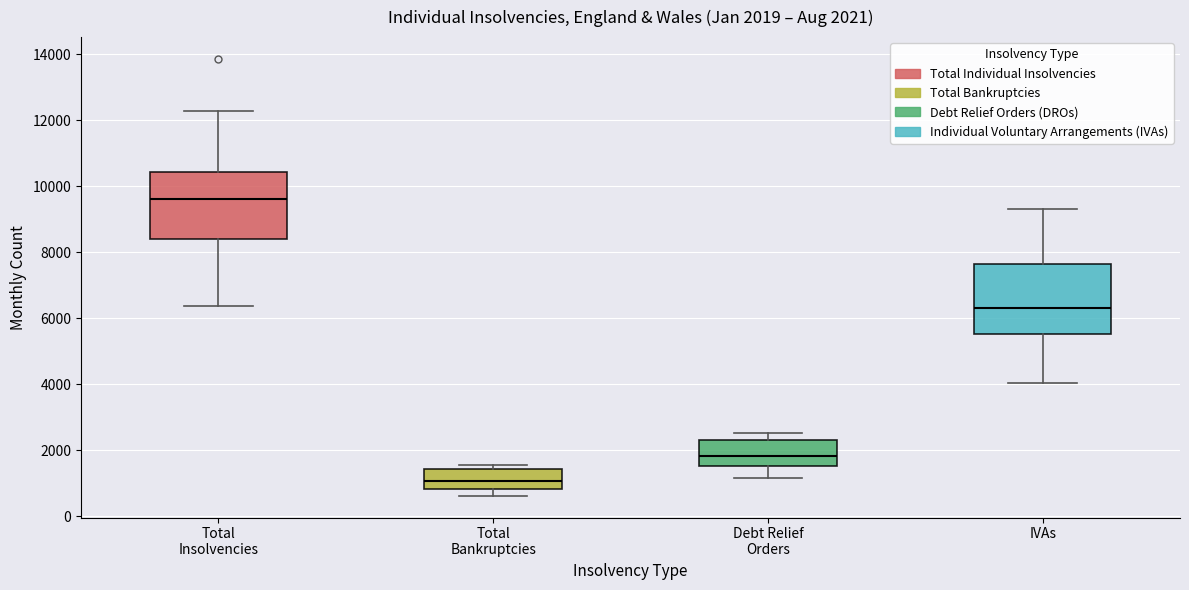

Which box has the highest median line?

Total Insolvencies